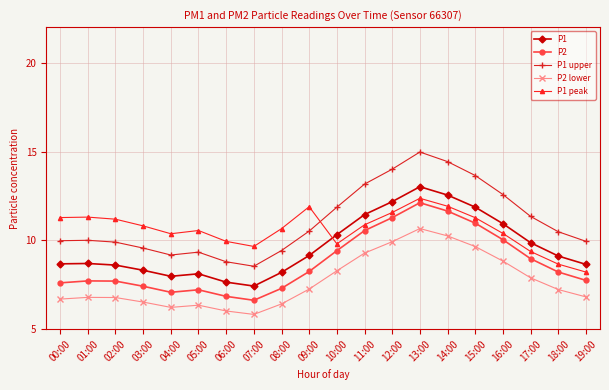

Which series has the widest spread of values?

P1 upper